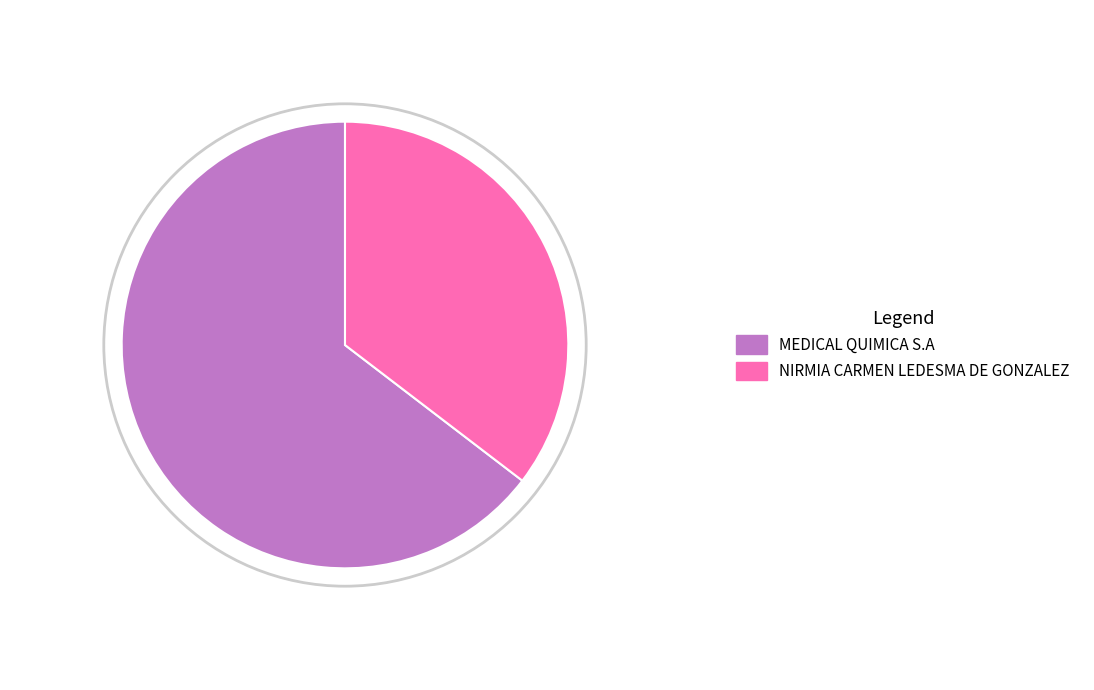

To the nearest percent, what is the combined percentage of MEDICAL QUIMICA S.A and NIRMIA CARMEN LEDESMA DE GONZALEZ?

100%